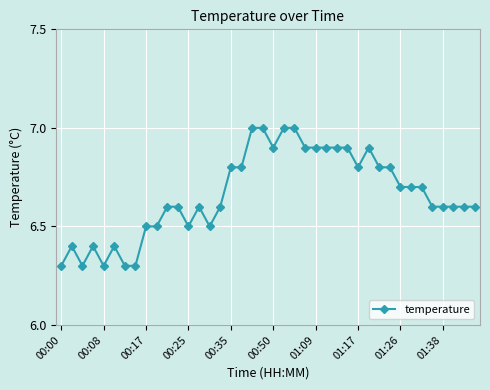

What is the average value?

6.7